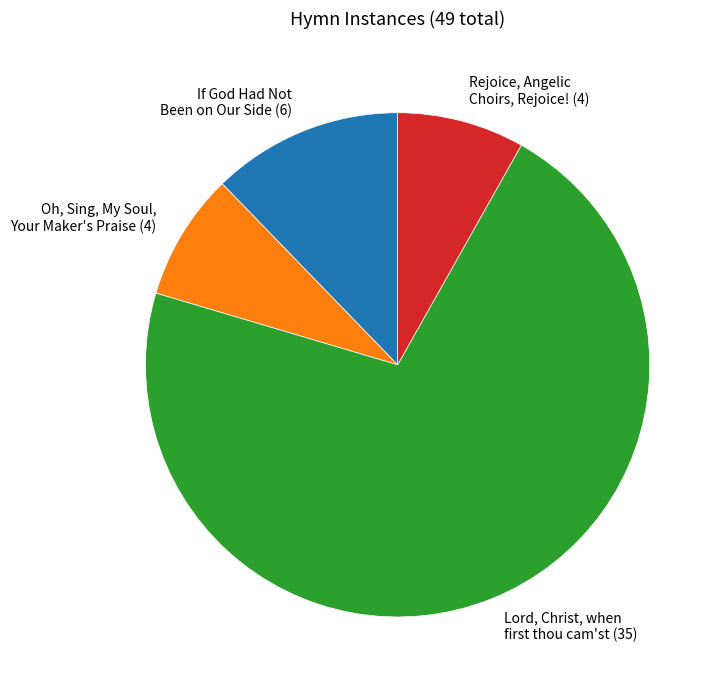

The If God Had Not Been on Our Side (6) slice represents 21% of the pie. True or false?

False